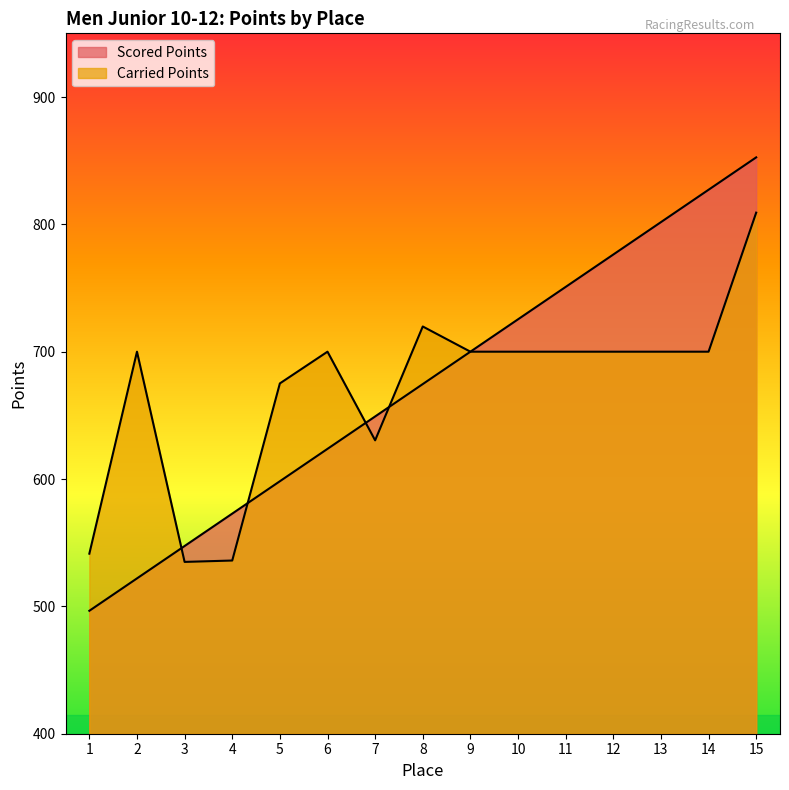

At which label is Scored Points closest to 674?

8